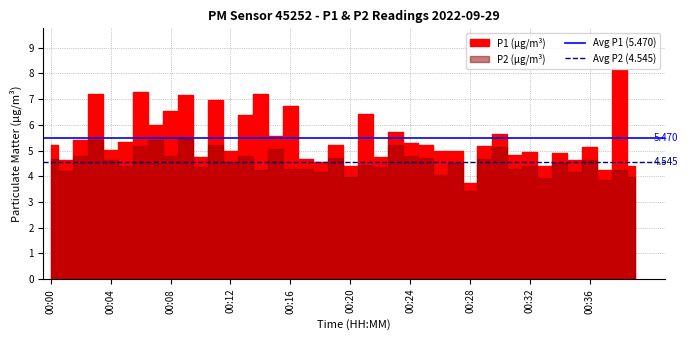

What is the difference between the highest and lowest values at 00:00?

0.9